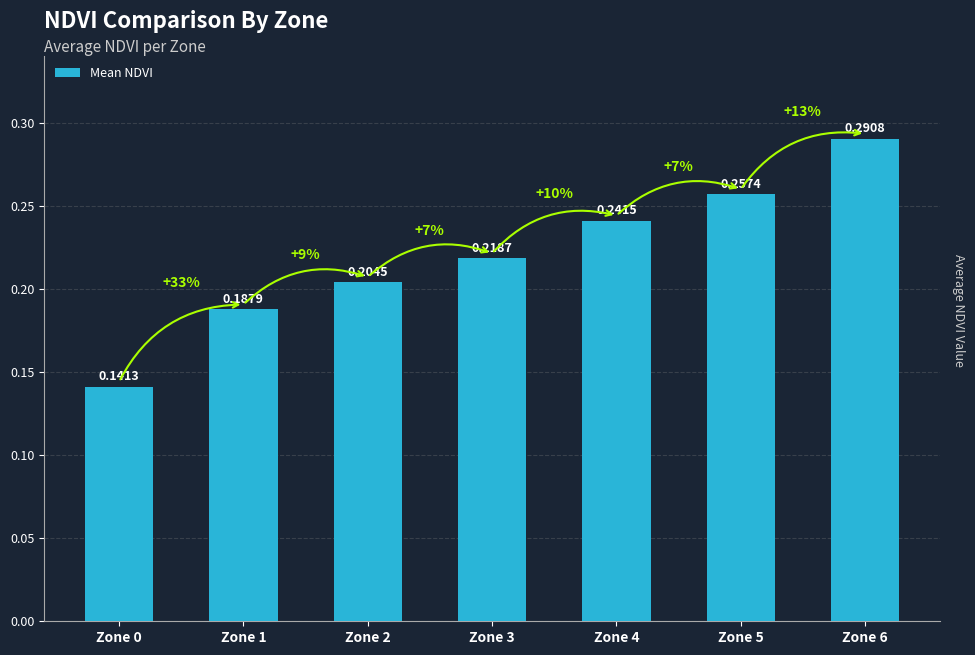

Count the values in the range 0 to 1.

7